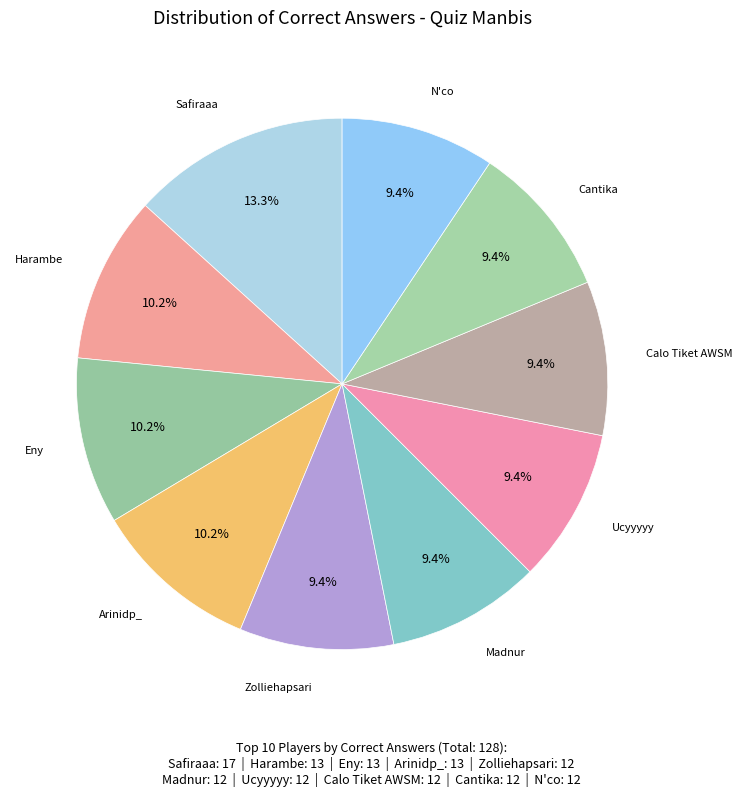

What is the largest slice in the pie chart?

Safiraaa